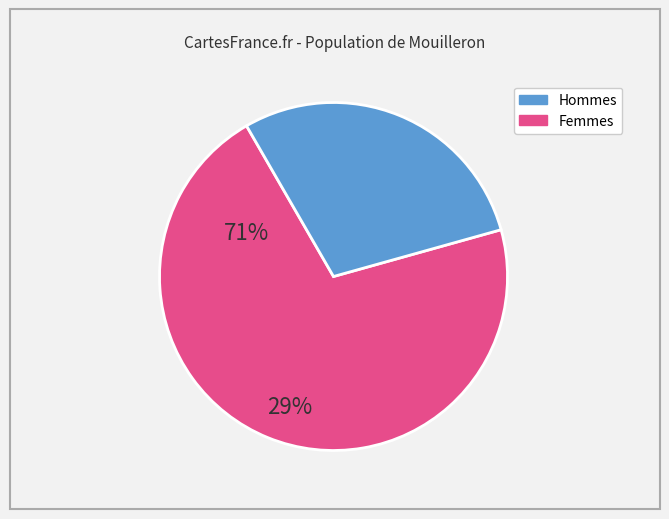

Is there a majority slice in this chart?

Yes